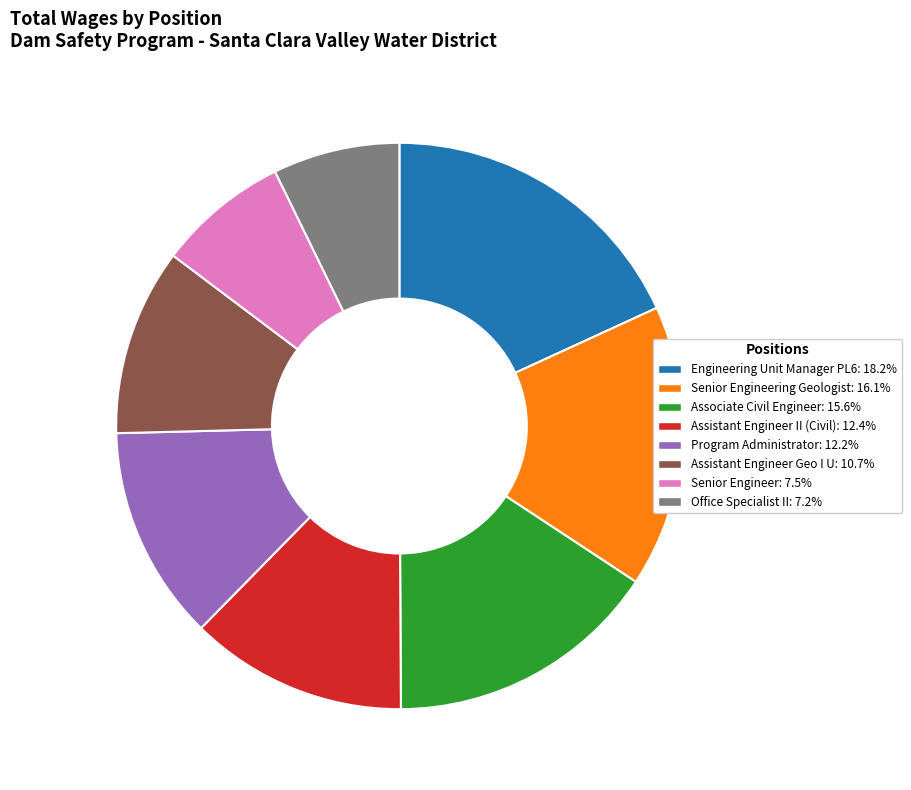

Does any single category account for the majority?

No